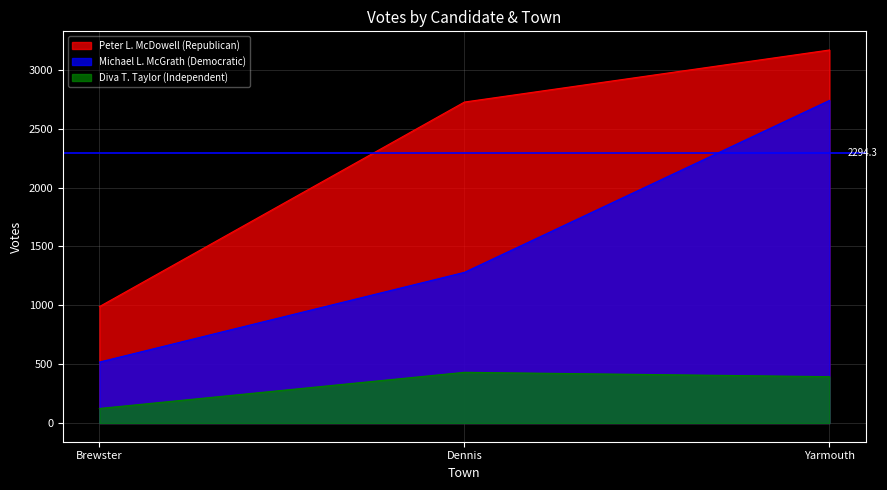

List the labels in order of Diva T. Taylor (Independent) value, largest first.

Dennis, Yarmouth, Brewster